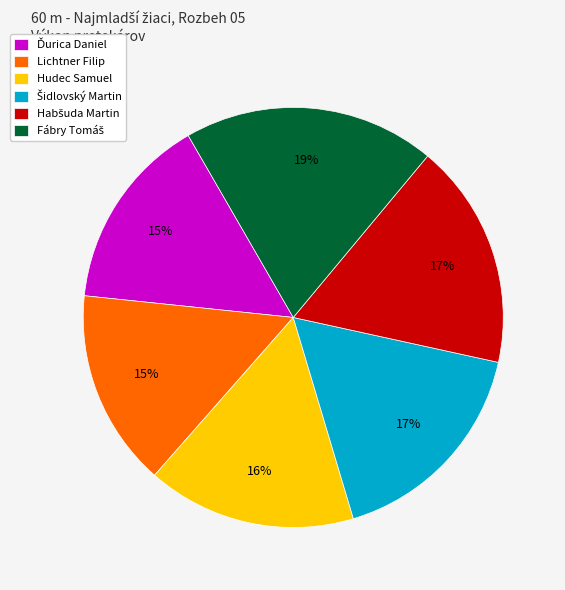

To the nearest percent, what is the difference between the largest and smallest slice percentages?

4%